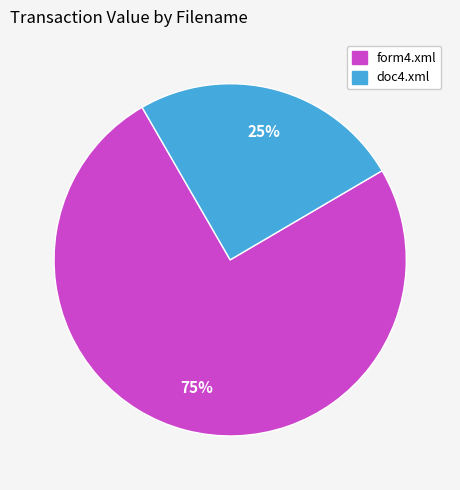

Is doc4.xml the majority of the pie?

No